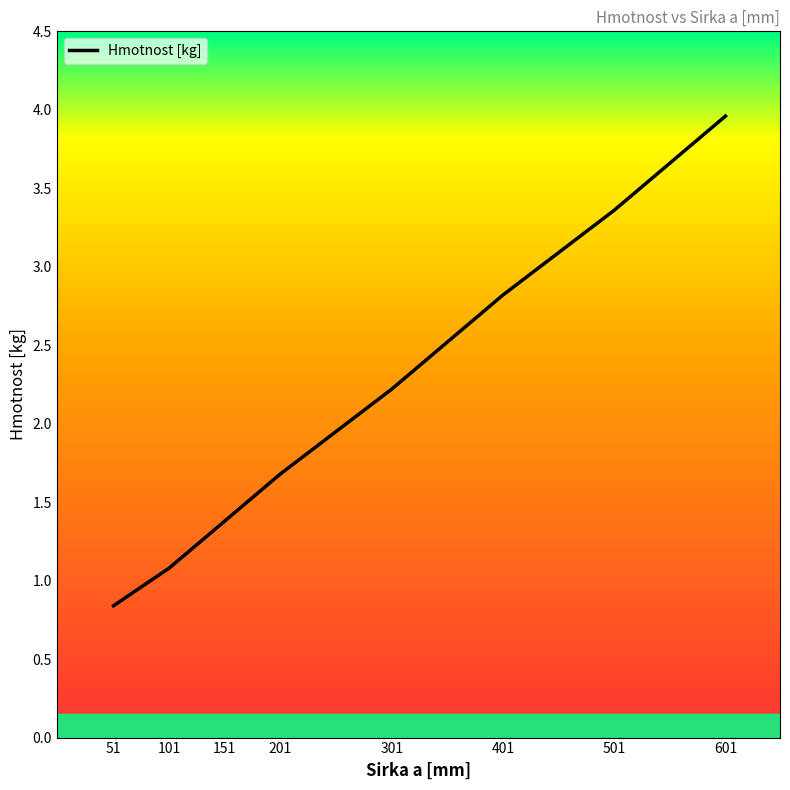

What is the difference between the maximum and second lowest values?

2.9